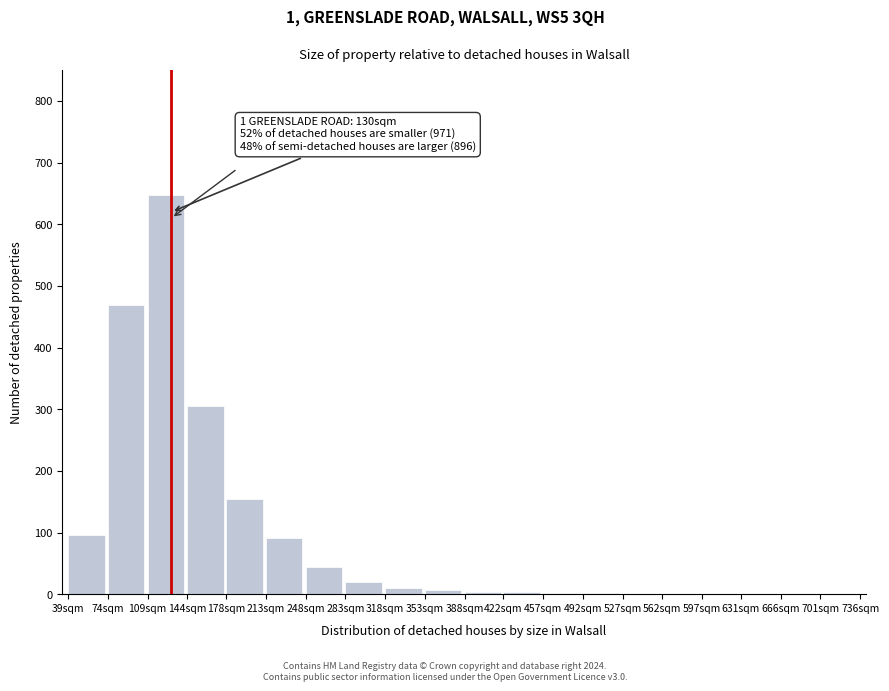

At which label is the value closest to 324?

144sqm